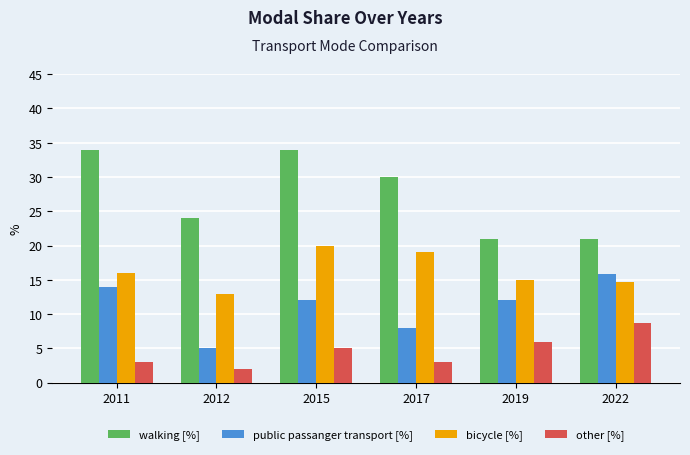

How many bars are there in each group?

4